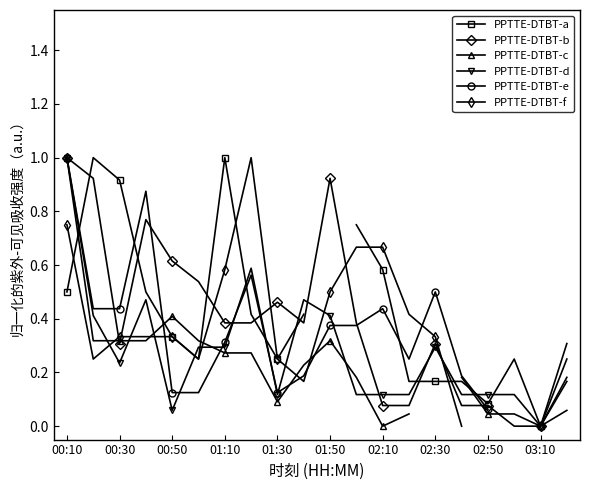

At which category does PPTTE-DTBT-d reach its first local valley?

00:30